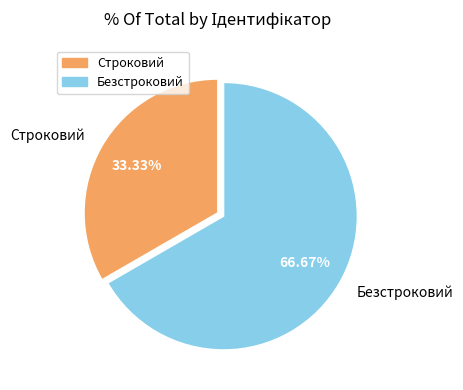

Which has a higher value, Безстроковий or Строковий?

Безстроковий